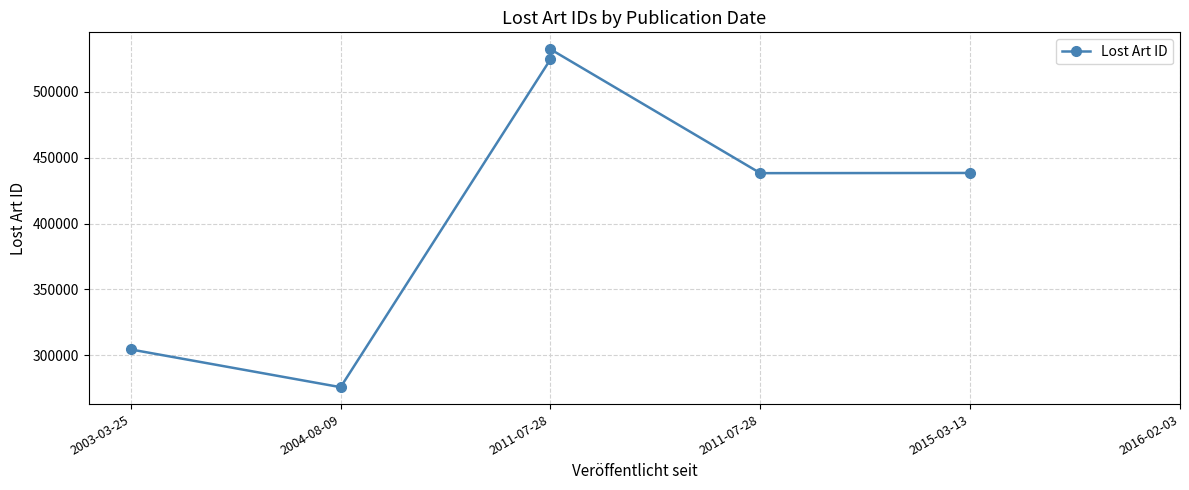

What is the greatest value displayed?

532176